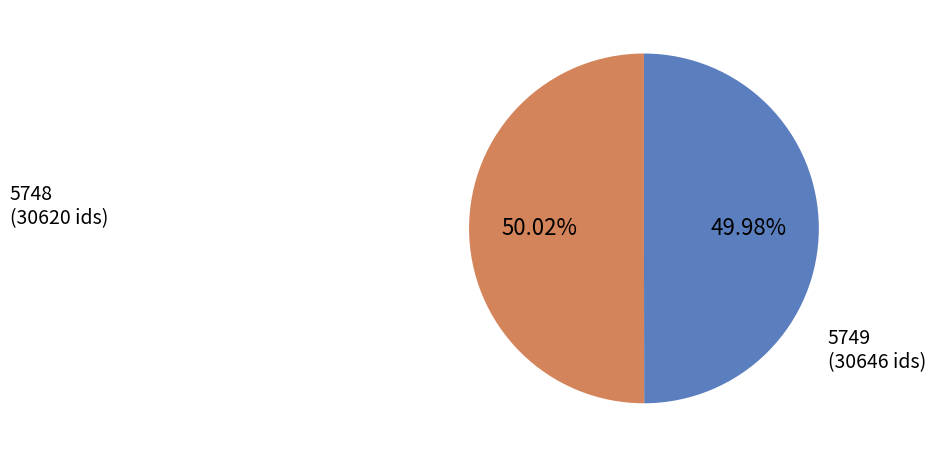

To the nearest percent, what portion does 5749 represent?

50%